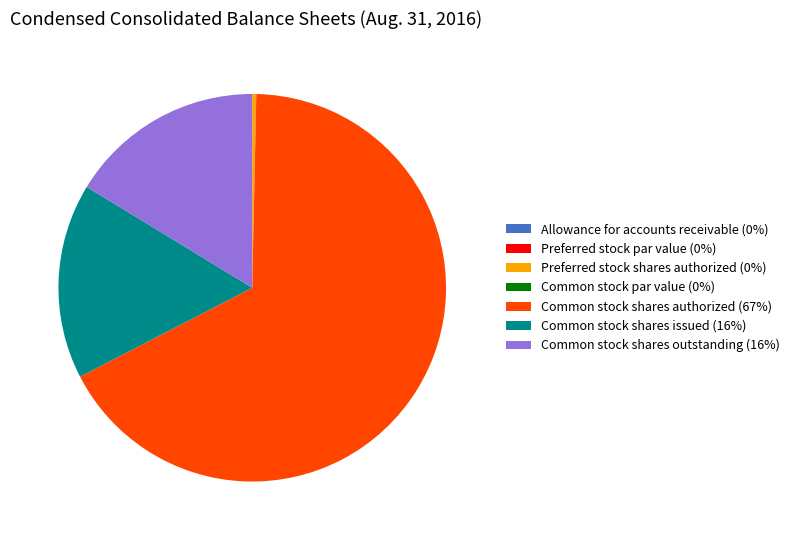

Is the sum of Preferred stock shares authorized (0%) and Common stock shares outstanding (16%) greater than half?

No